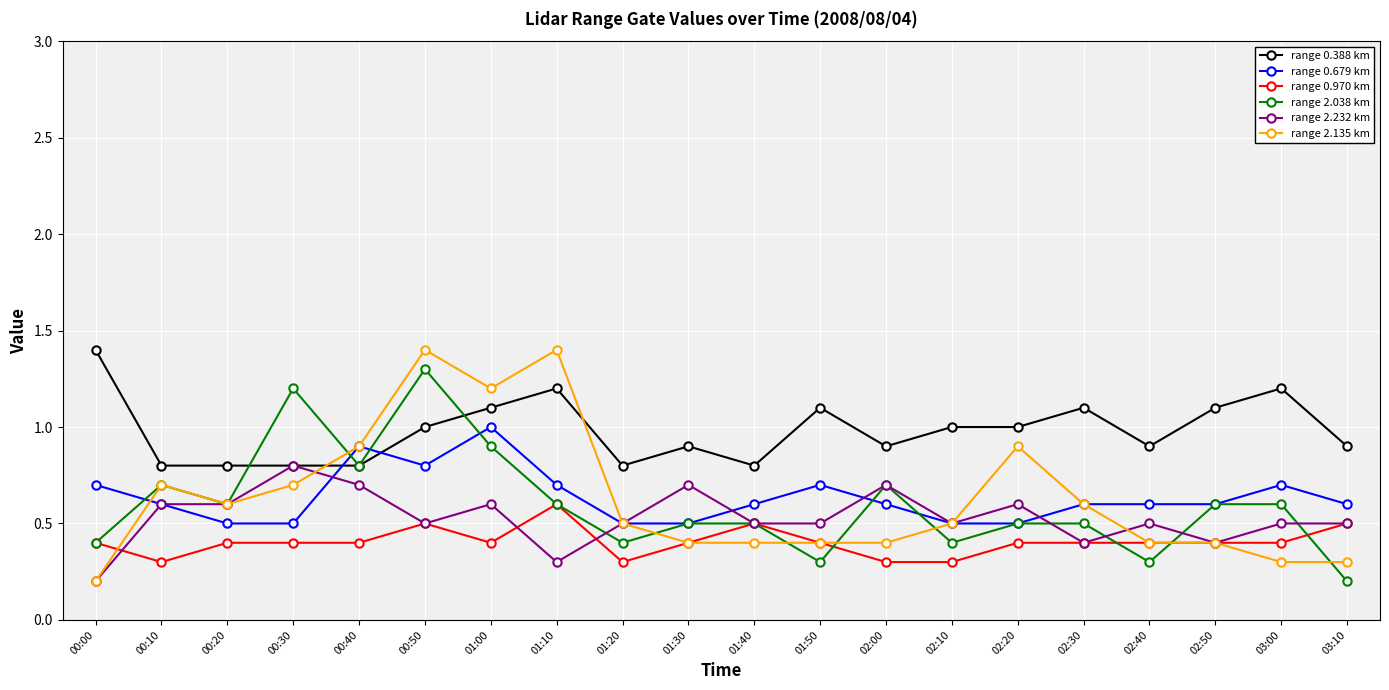

Is the value of range 2.232 km at 00:10 greater than the value of range 0.970 km at 03:00?

Yes